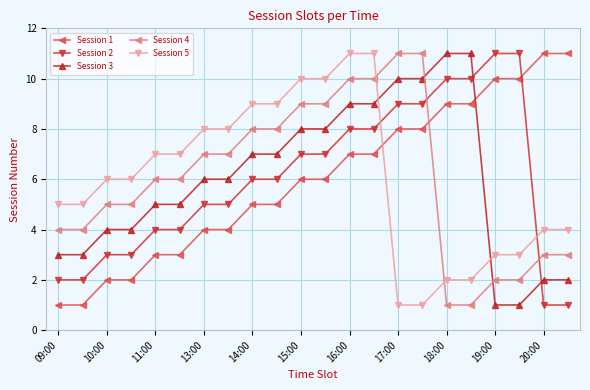

What is the maximum value shown in the chart?

11